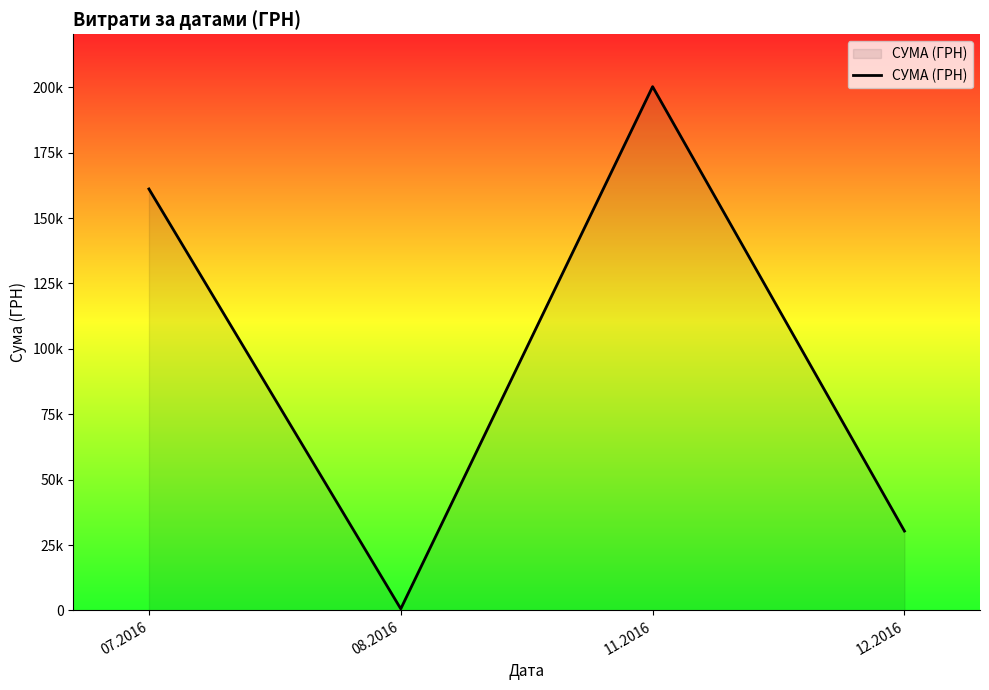

Where does the data first go above 161101?

07.2016